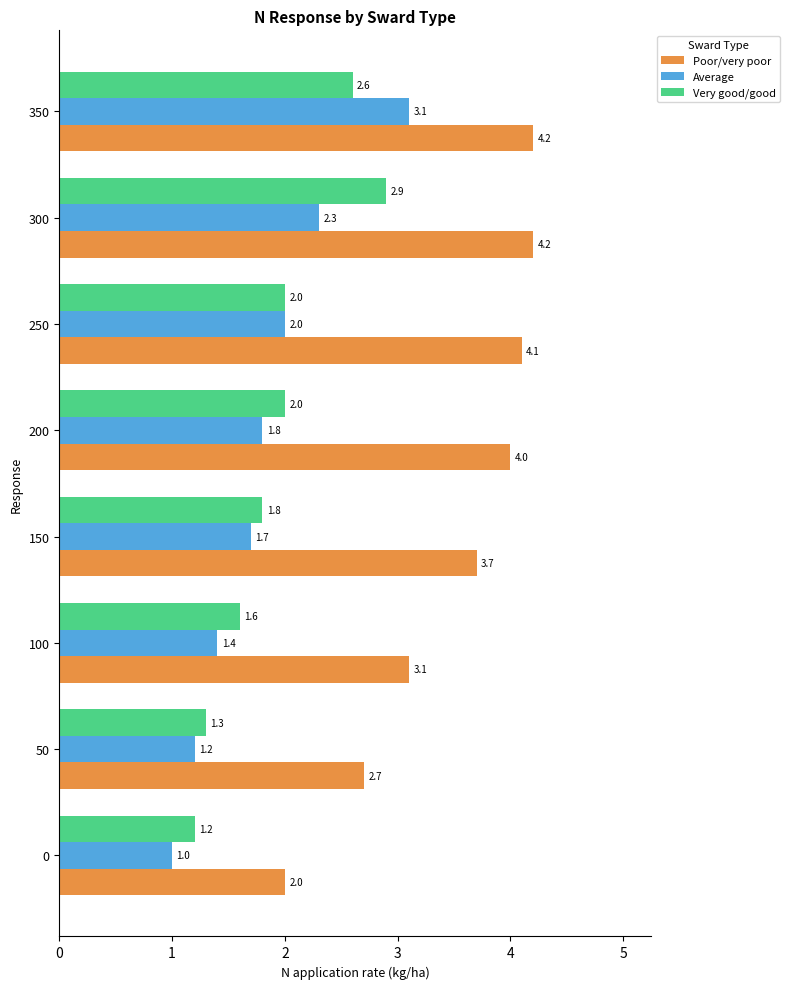

The Poor/very poor series shows 3.7 at 150. True or false?

True